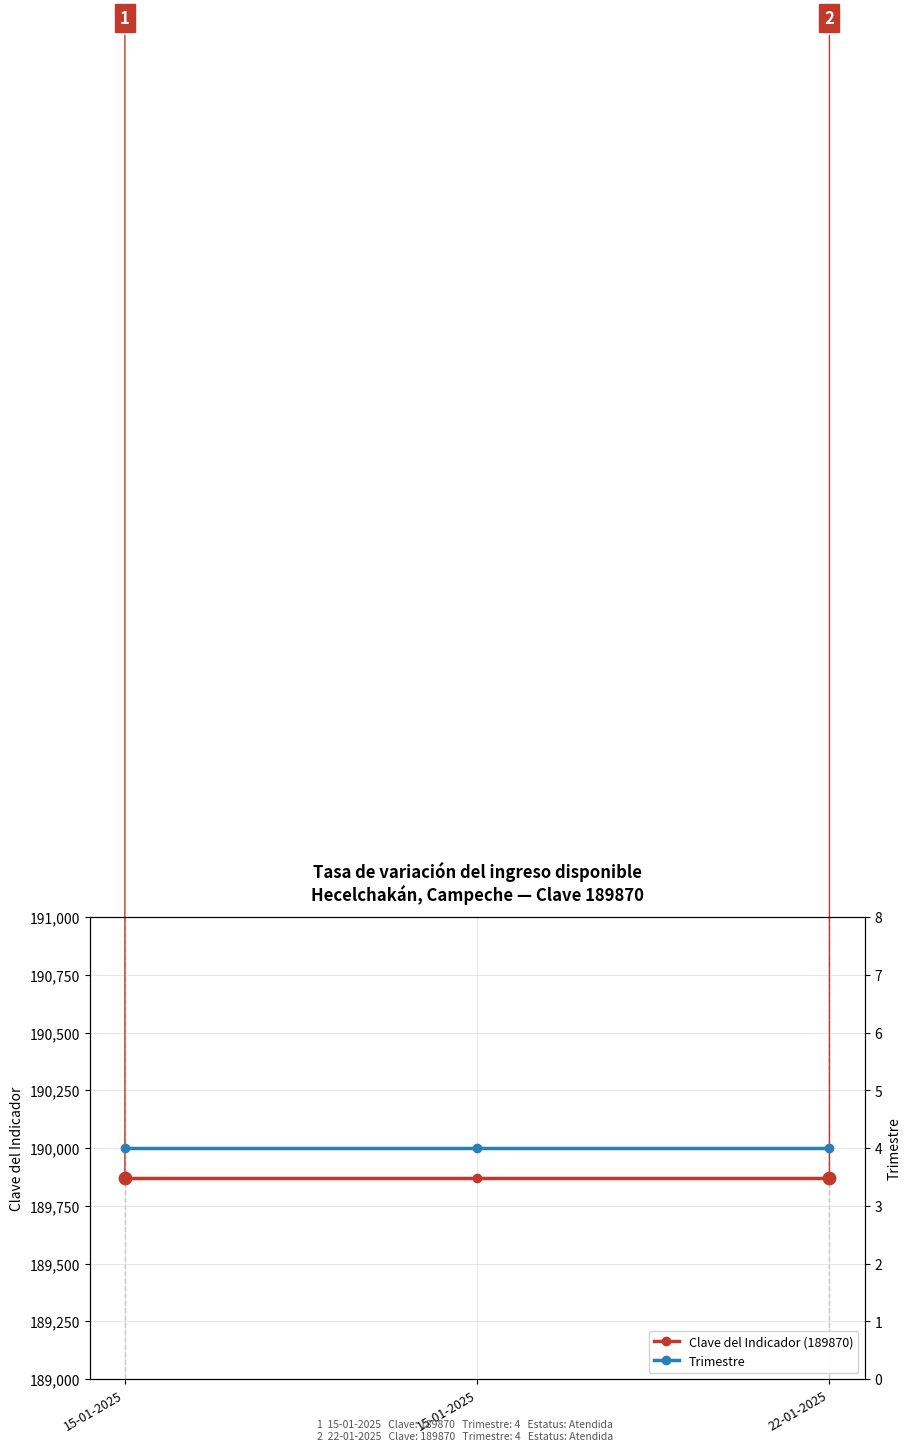

Which series contains the lowest Y value?

Trimestre